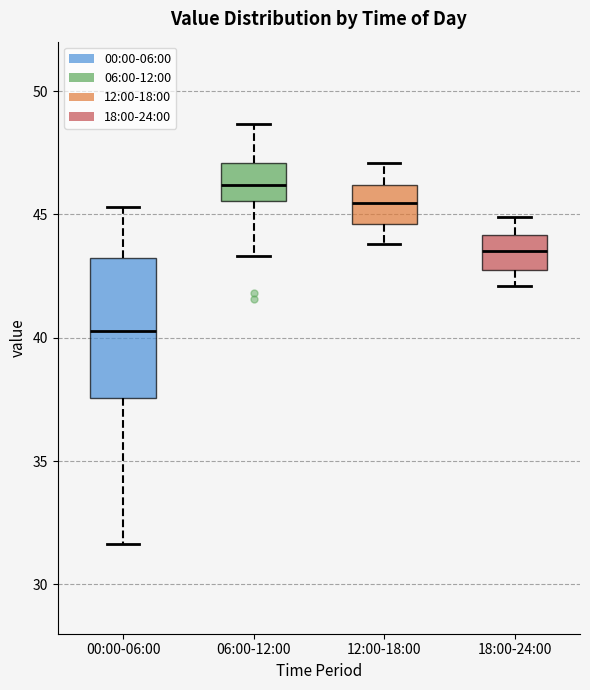

Which box's median line is the lowest?

00:00-06:00